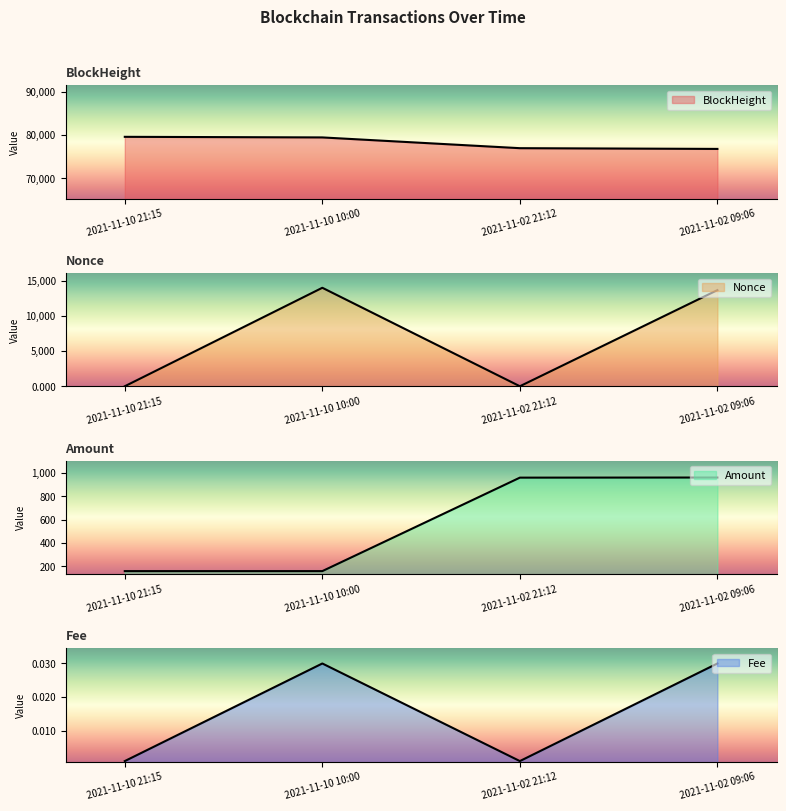

True or false: BlockHeight and Amount cross at least once.

False